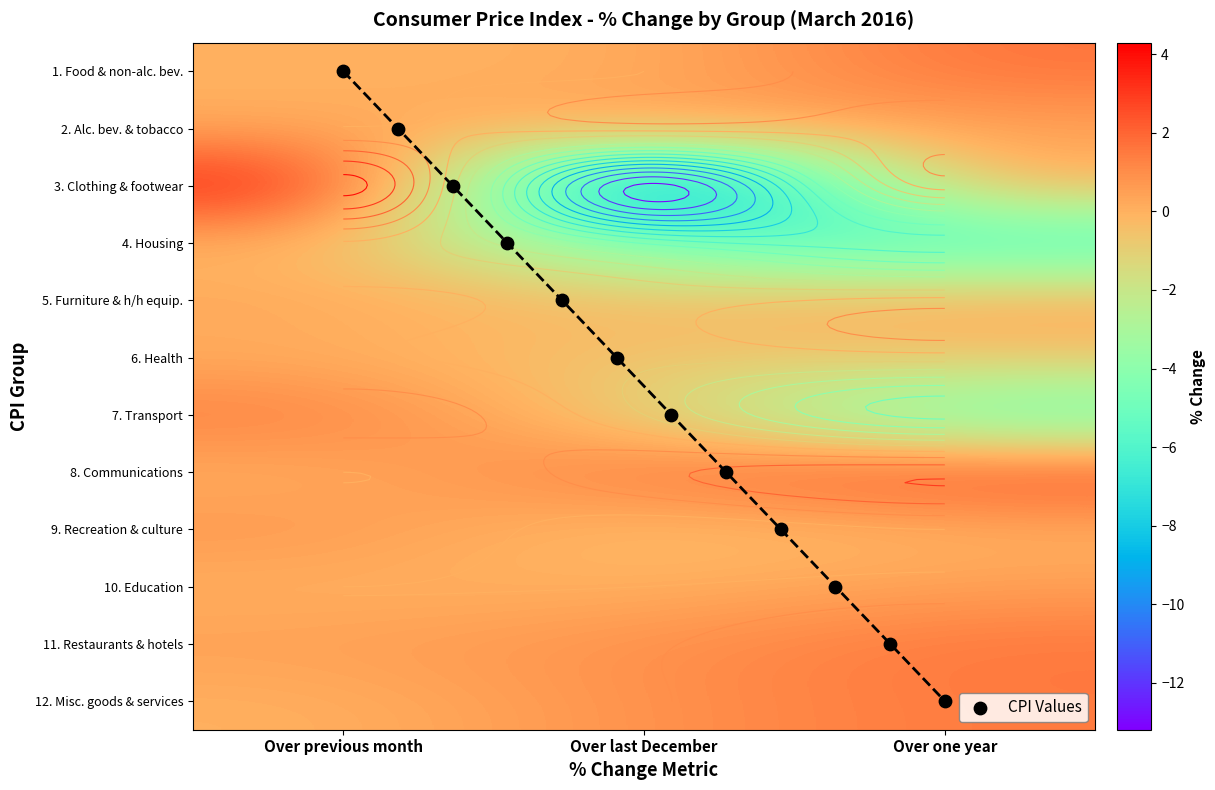

Rank the series at Over previous month from highest to lowest value.

3. Clothing and footwear, 7. Transport, 9. Recreation and culture, 11. Restaurants, cafes and hotels, 5. Furniture and household equipment, 2. Alcoholic beverages and tobacco, 6. Health, 1. Food and non-alcoholic beverages, 8. Communications, 10. Education, 12. Miscellaneous goods and services, 4. Housing